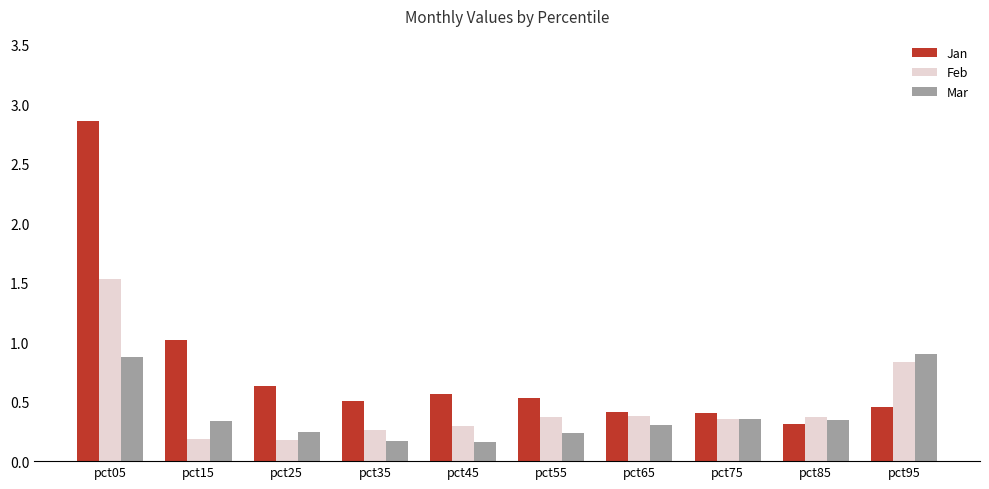

What is the average value of the Jan series?

0.8